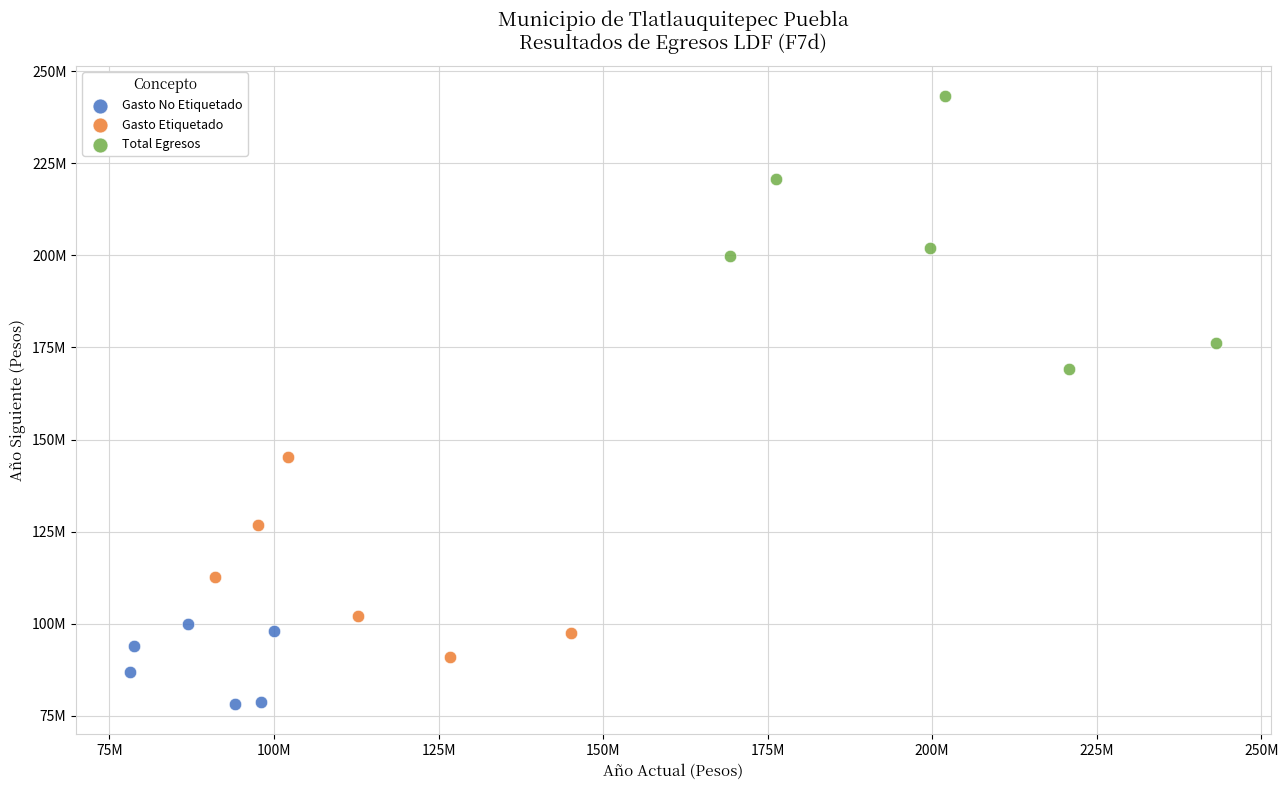

What are all the series names shown in the legend?

Gasto No Etiquetado, Gasto Etiquetado, Total Egresos